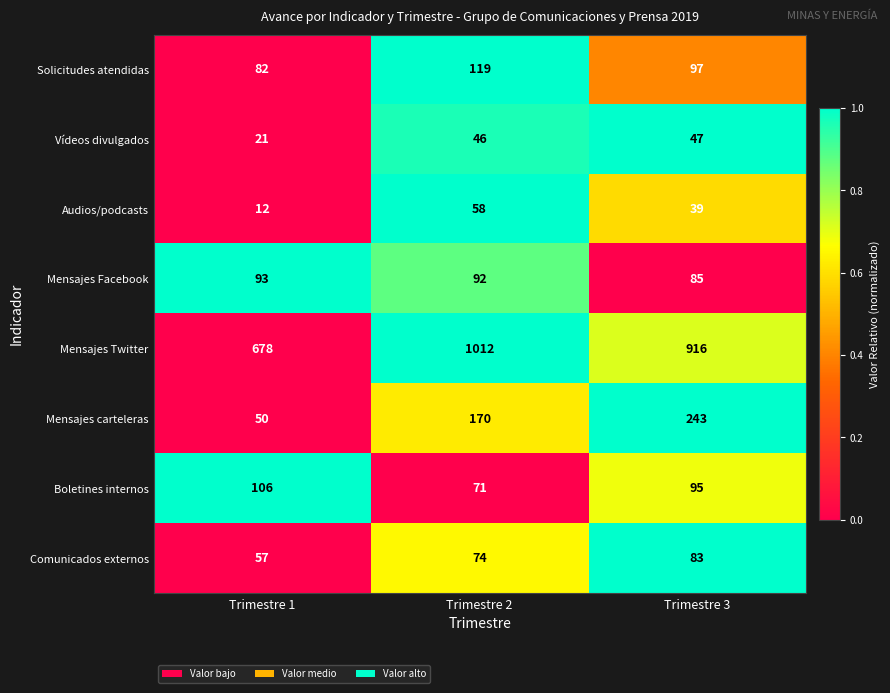

At Trimestre 3, list the series in order from largest to smallest.

Mensajes Twitter, Mensajes carteleras, Solicitudes atendidas, Boletines internos, Mensajes Facebook, Comunicados externos, Vídeos divulgados, Audios/podcasts